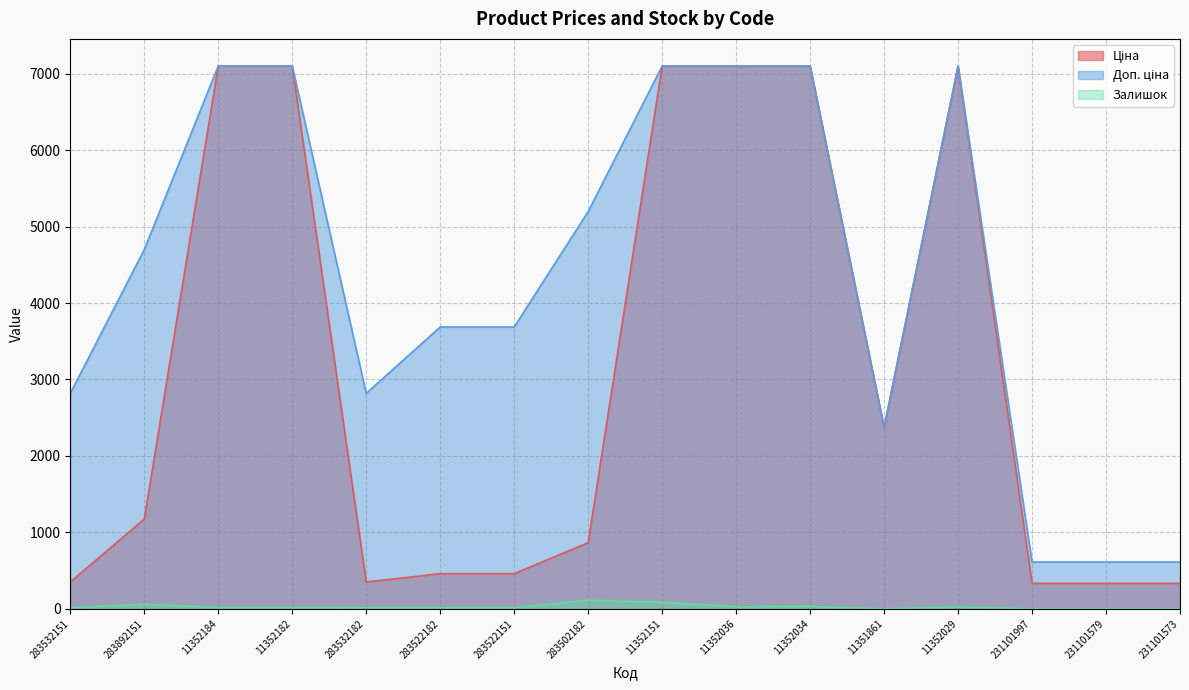

What is the approximate value of Ціна at 11352034?

7098.8